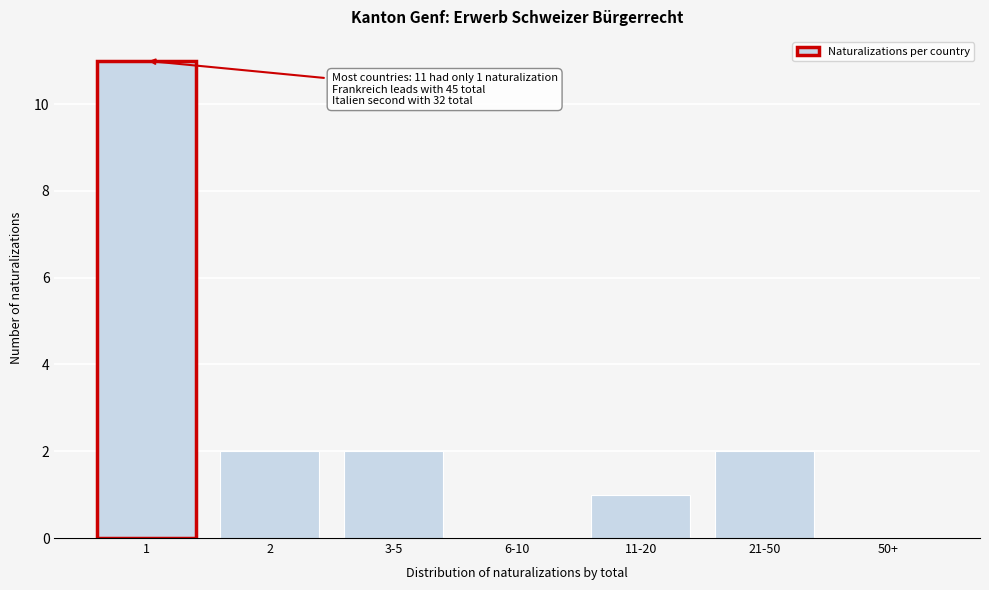

Reading left to right, list all the values displayed in this chart.

1=11	2=2	3-5=2	6-10=0	11-20=1	21-50=2	50+=0